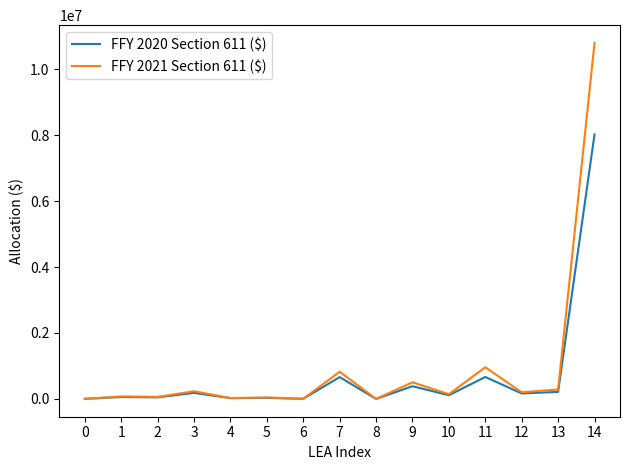

At which category is the sum across all series the highest?

14